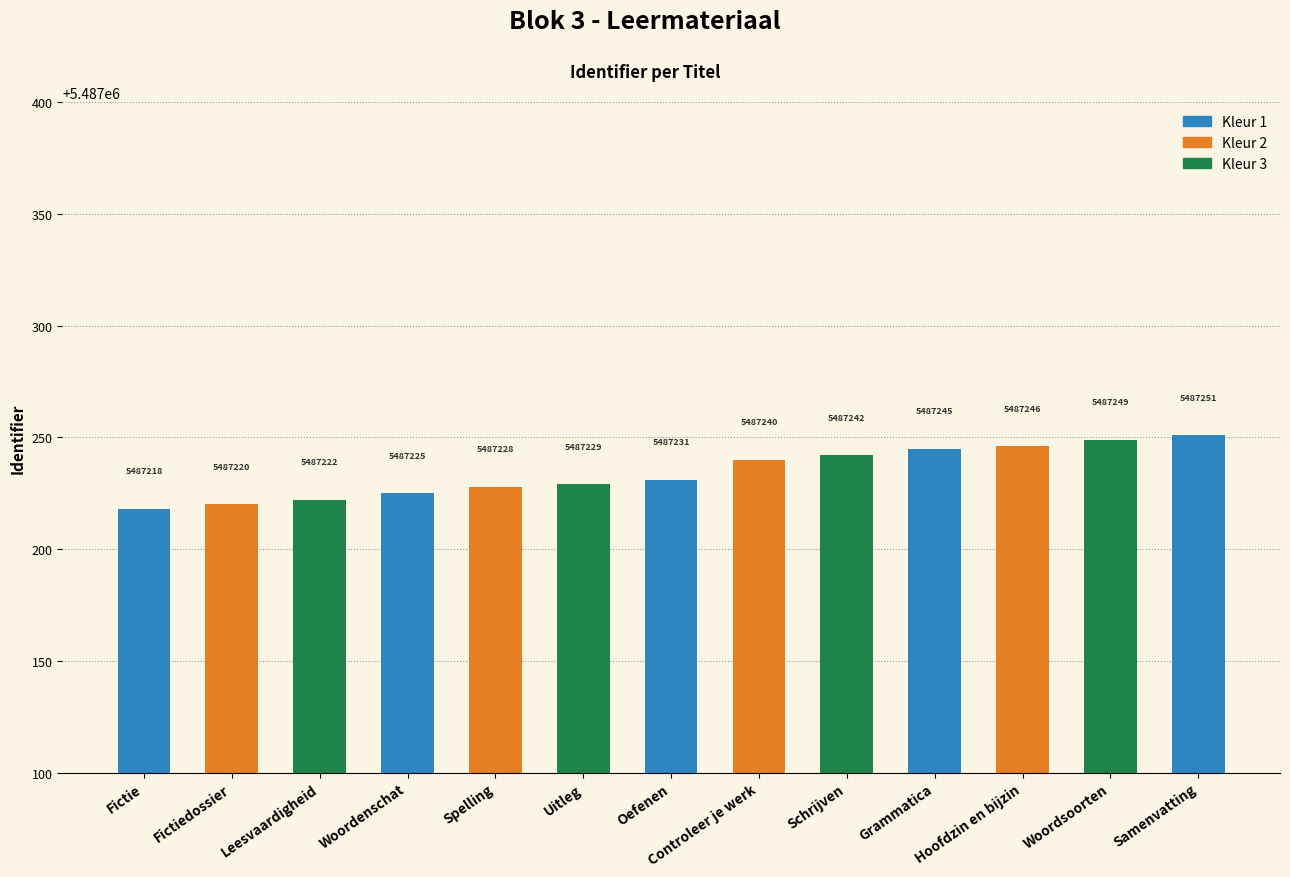

What is the difference between the values at Grammatica and Fictiedossier?

25